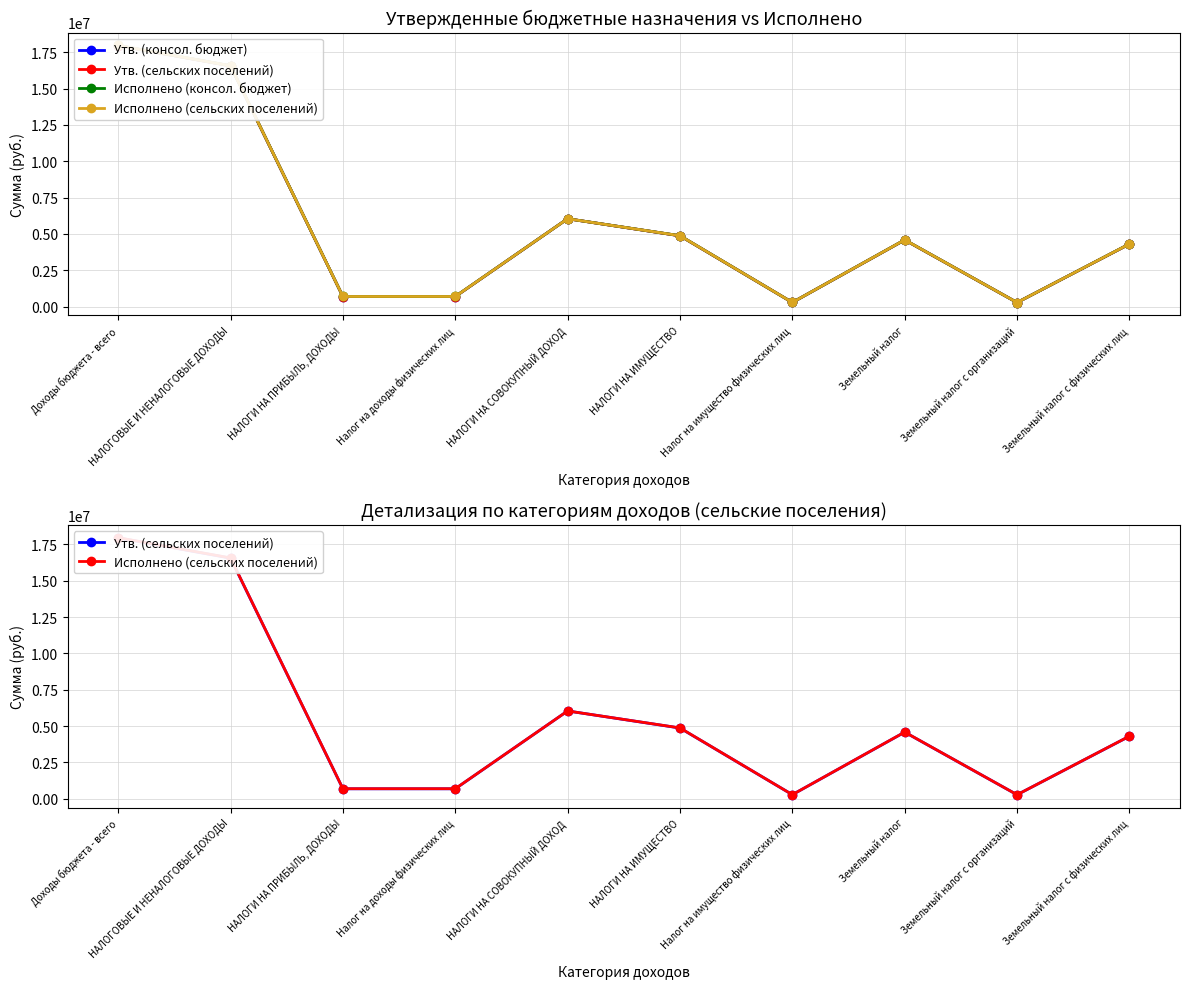

At which category does Утв. (консол. бюджет) reach its first local valley?

Налог на имущество физических лиц